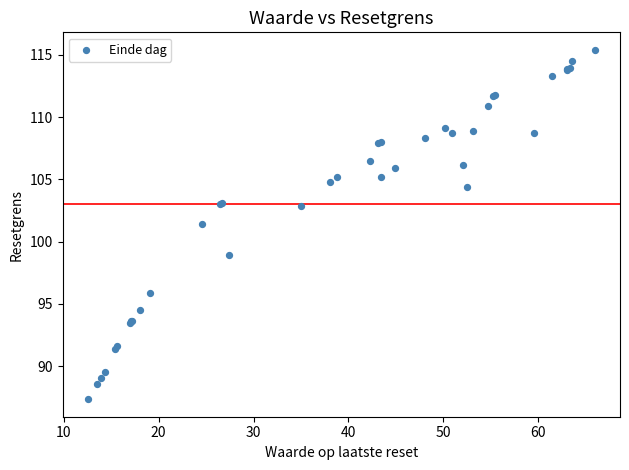

What Y value in the scatter plot is closest to 101?

101.4